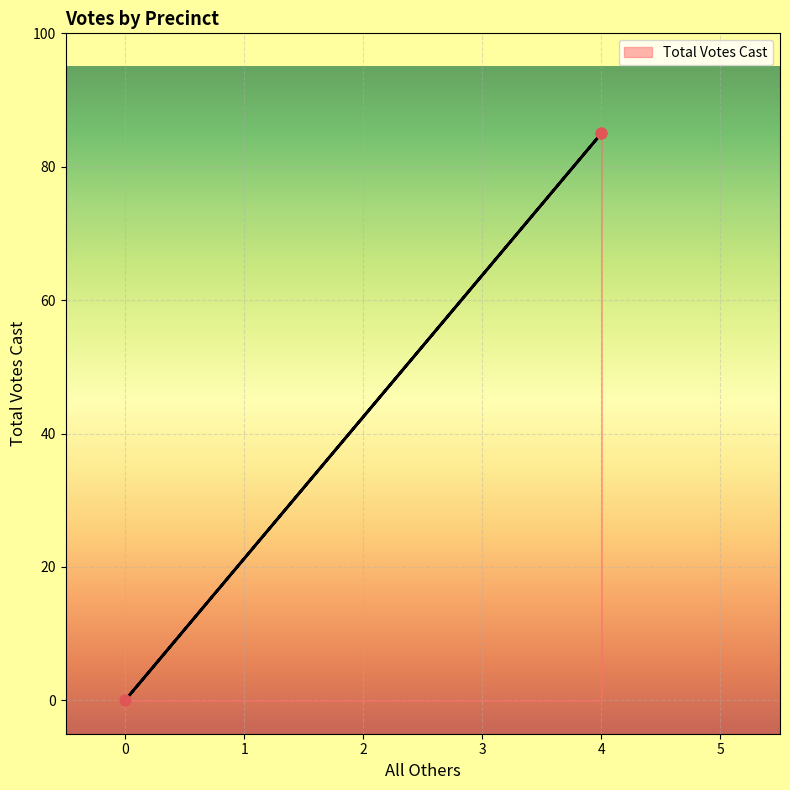

What is the change in value from 4 to 0?

-85